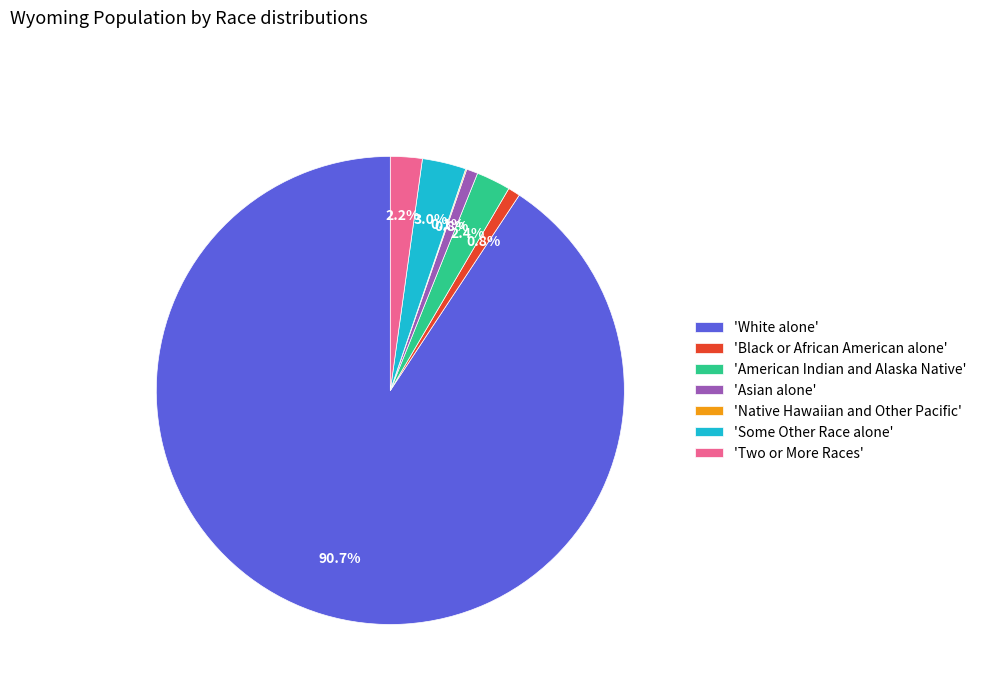

Does 'White alone' account for over 50% of the chart?

Yes